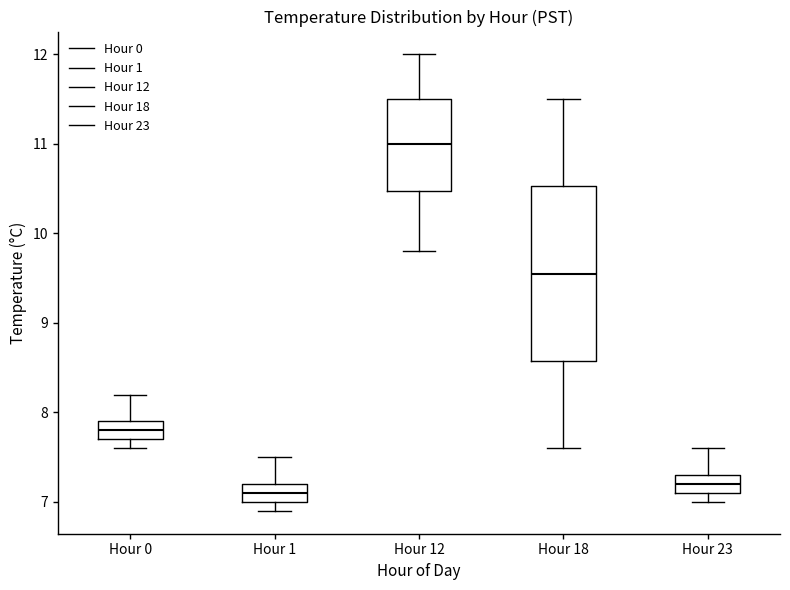

Where does the median line of the box for Hour 18 sit on the y-axis? The values are not printed on the chart, so give them approximately, as read against the axis.

9.6